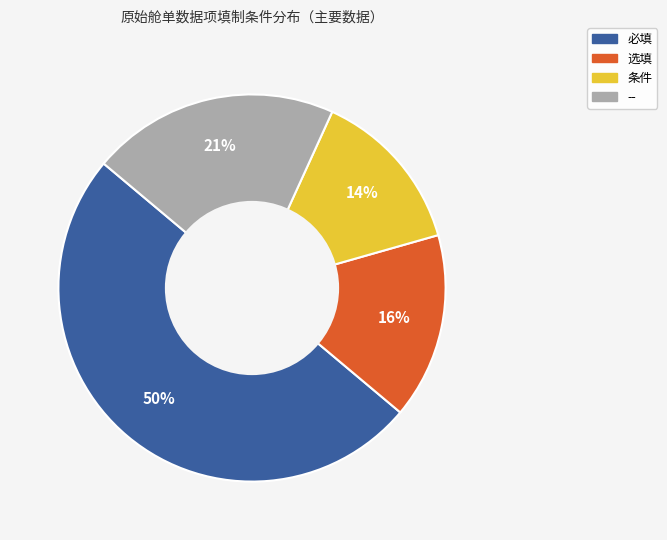

Which slice is the smallest?

条件